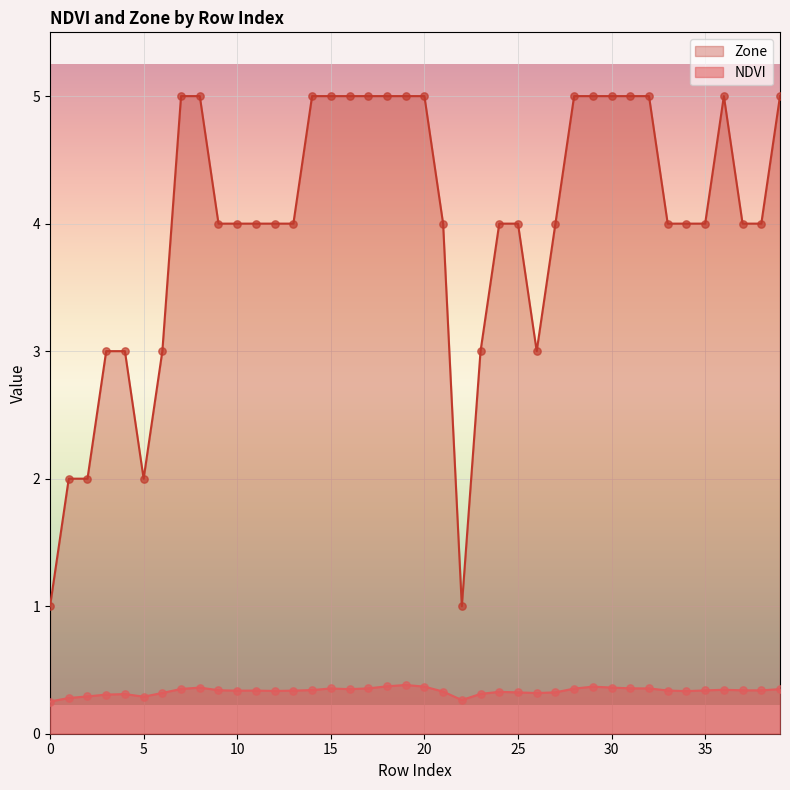

Which series reaches the maximum Y coordinate?

Zone